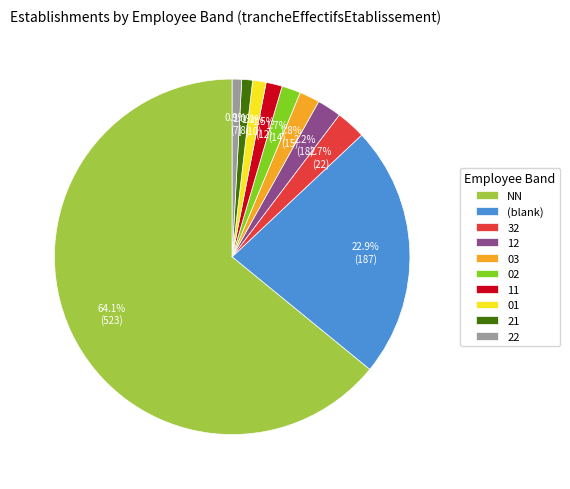

To the nearest percent, what is the combined percentage of NN and 02?

66%